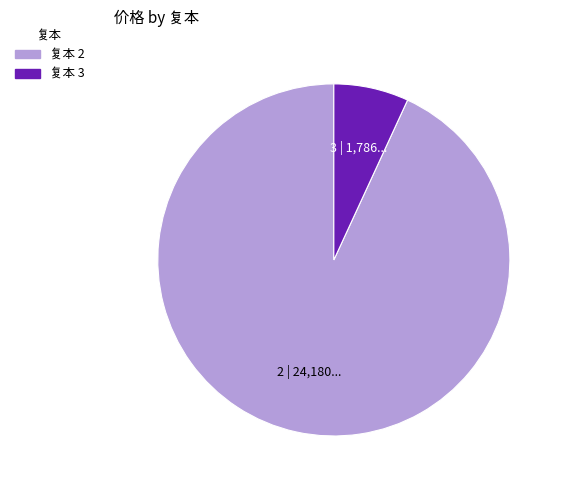

Is there a majority slice in this chart?

Yes